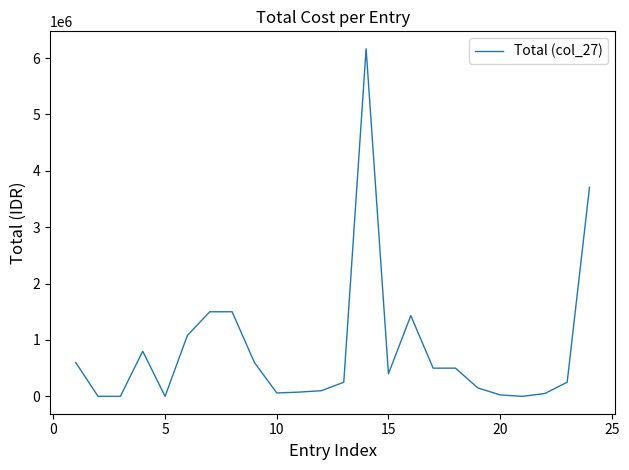

What is the greatest value displayed?

6164800